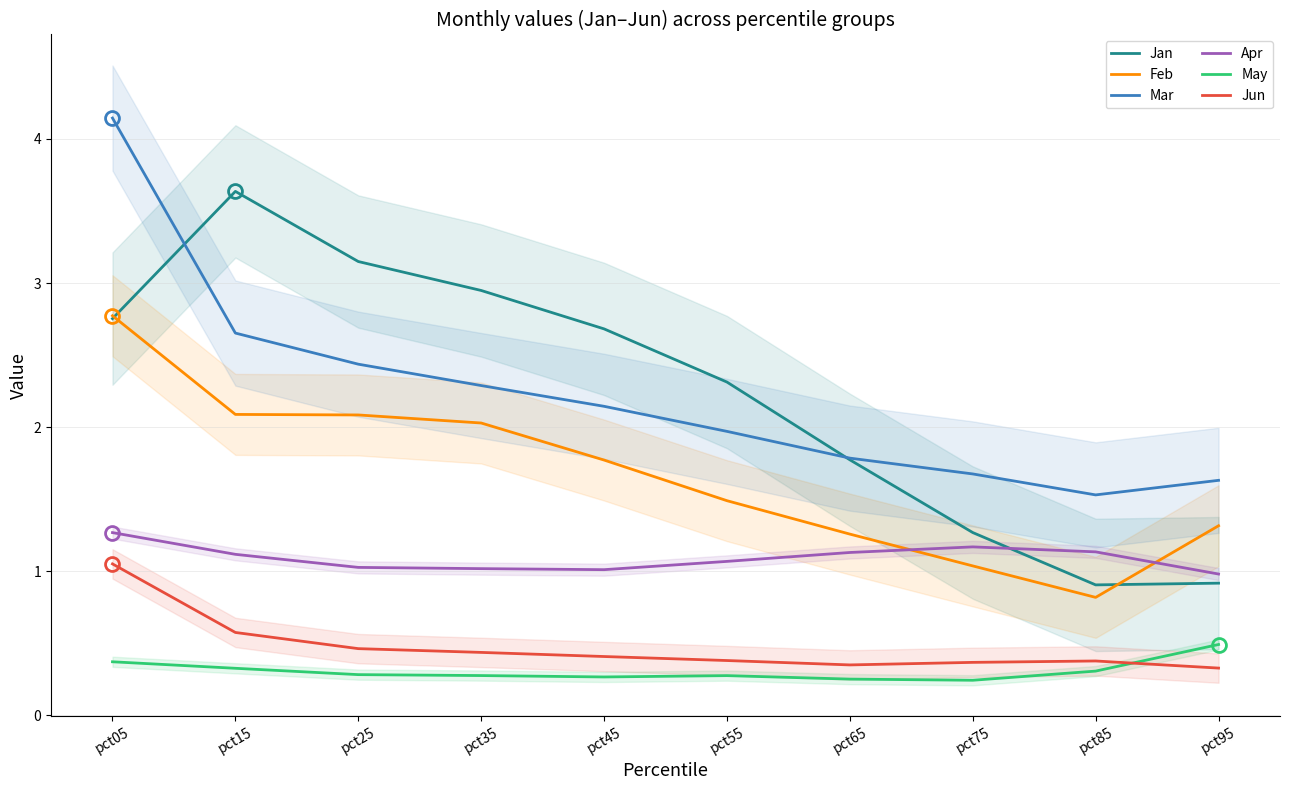

What is the average value of the Feb series?

1.7